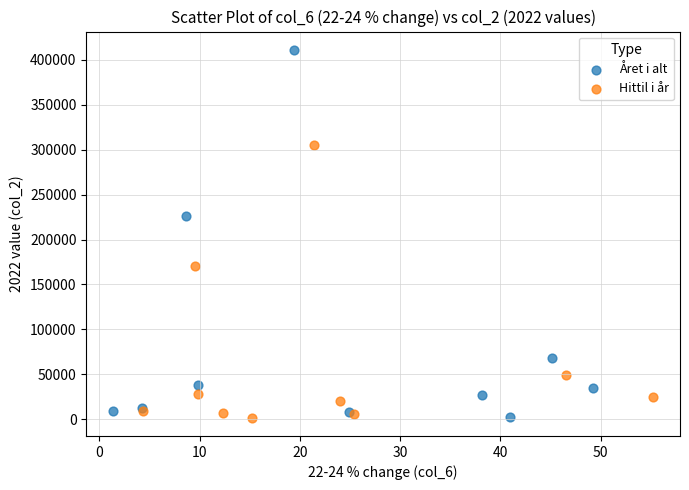

Which series contains the highest Y value?

Året i alt